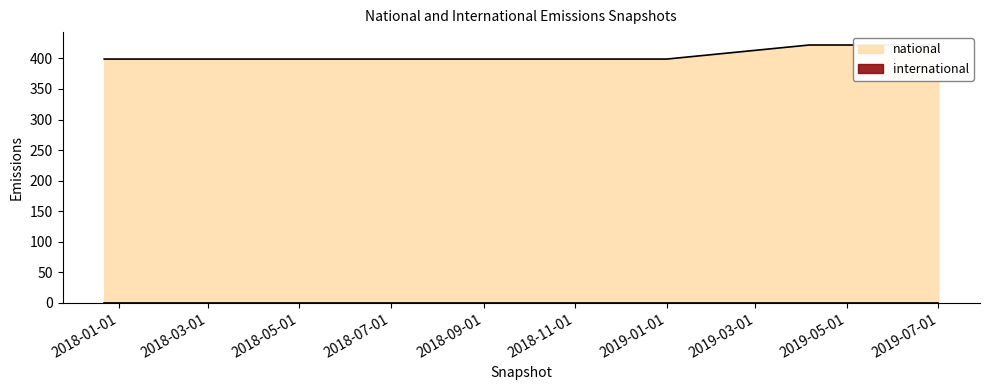

What is the difference between the second highest and minimum values in the national series?

23